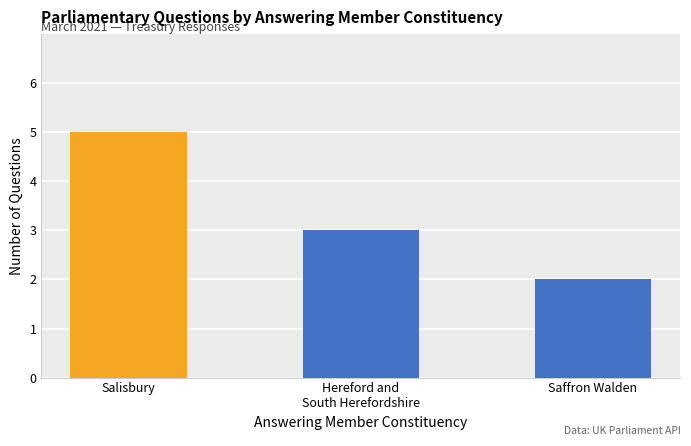

What is the sum of all values?

10